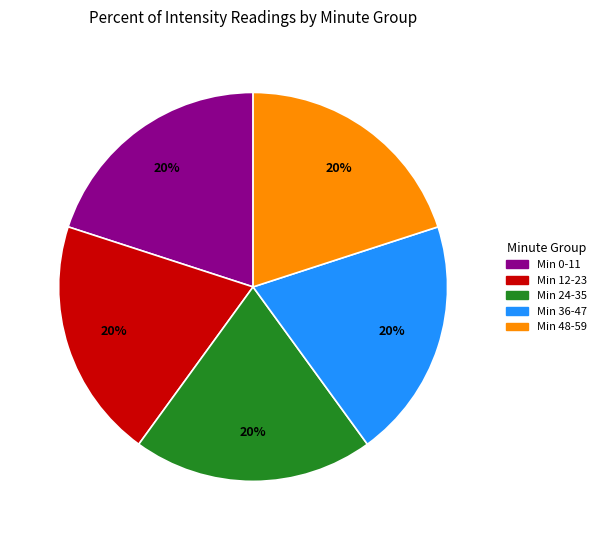

Is there a majority slice in this chart?

No